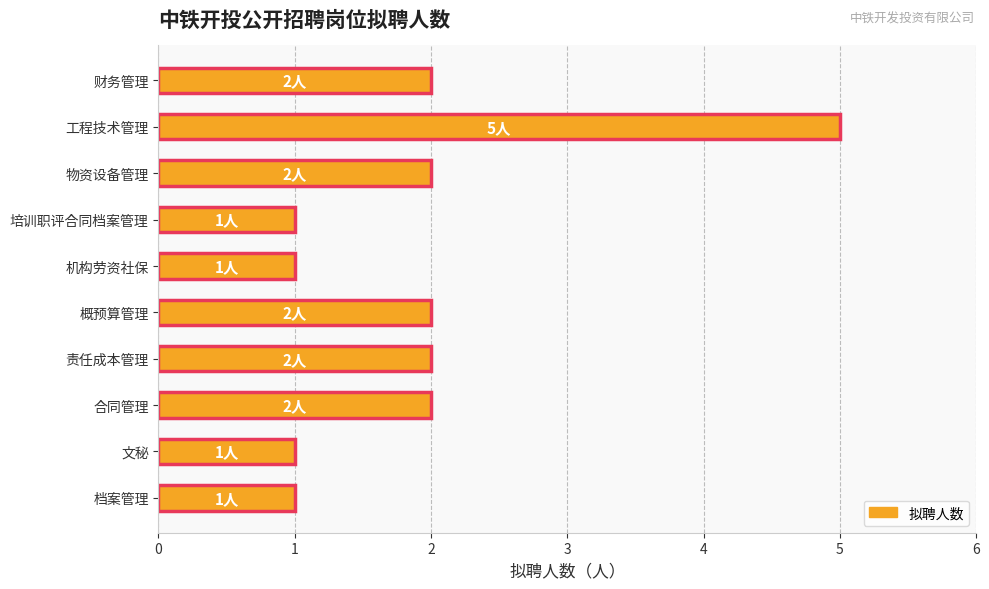

Reading bottom to top, list all the values displayed in this chart.

1	1	2	2	2	1	1	2	5	2